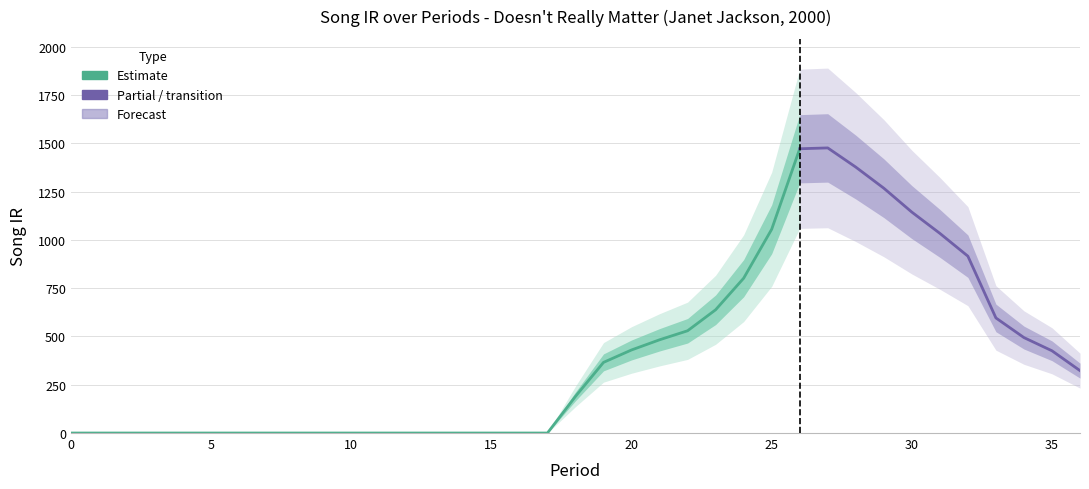

Where is the first local maximum?

27